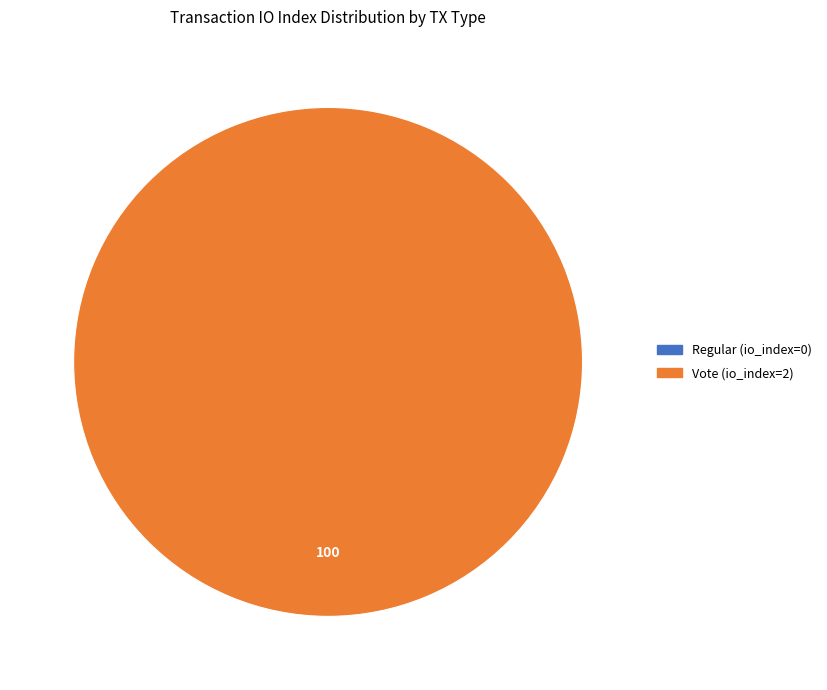

Which slice is the smallest?

Regular